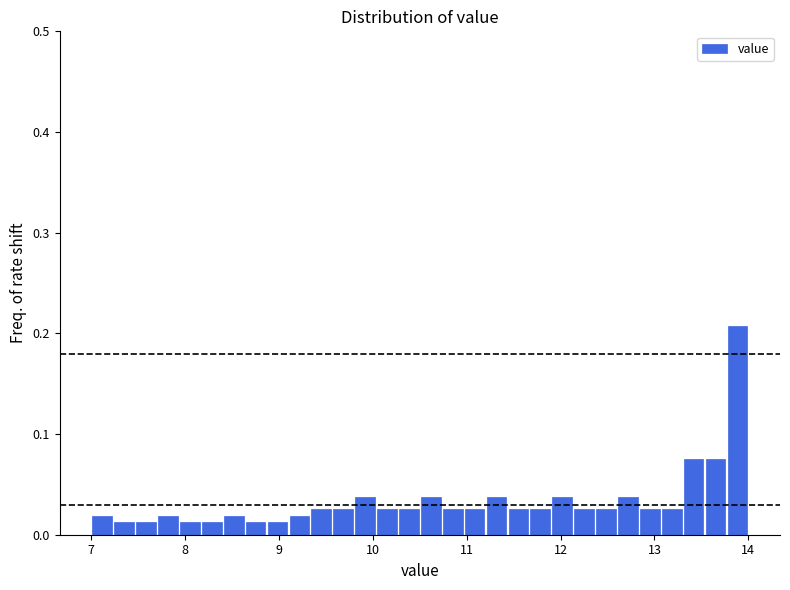

Around what value on the x-axis is the tallest bar? Give the approximate position of its centre, as read against the axis.

13.9